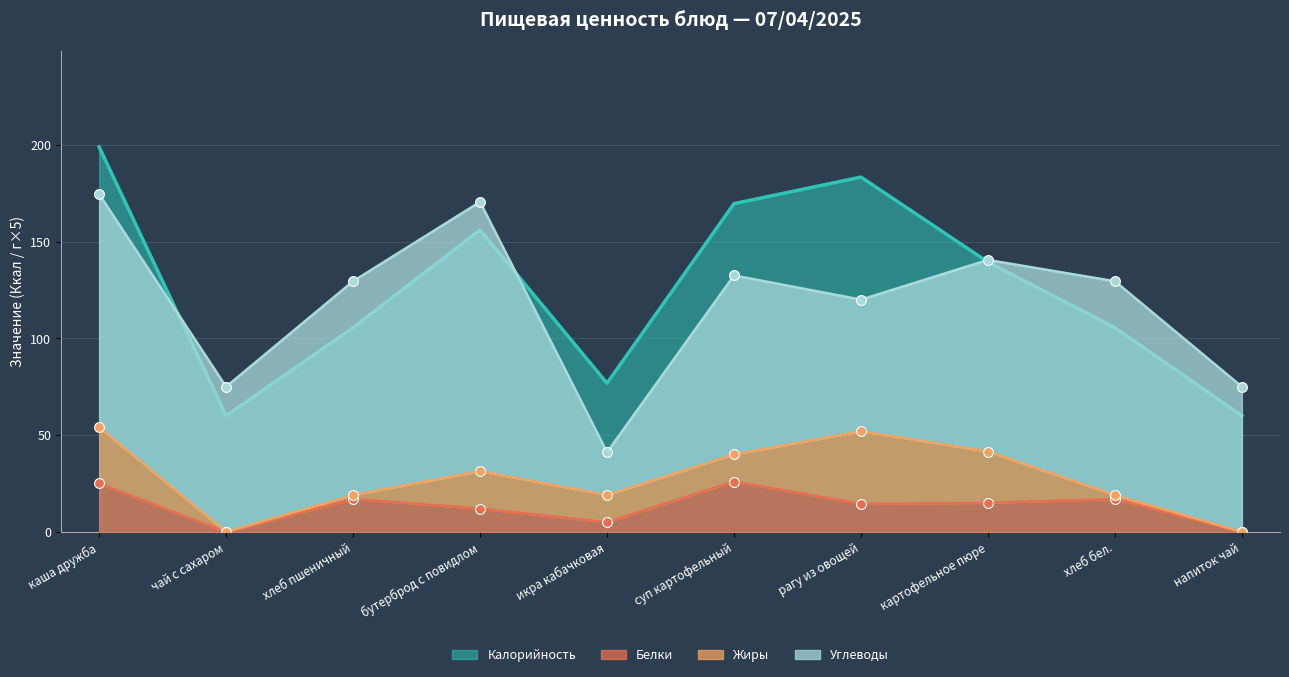

Is the value of Белки at каша дружба greater than the value of Калорийность at хлеб пшеничный?

No